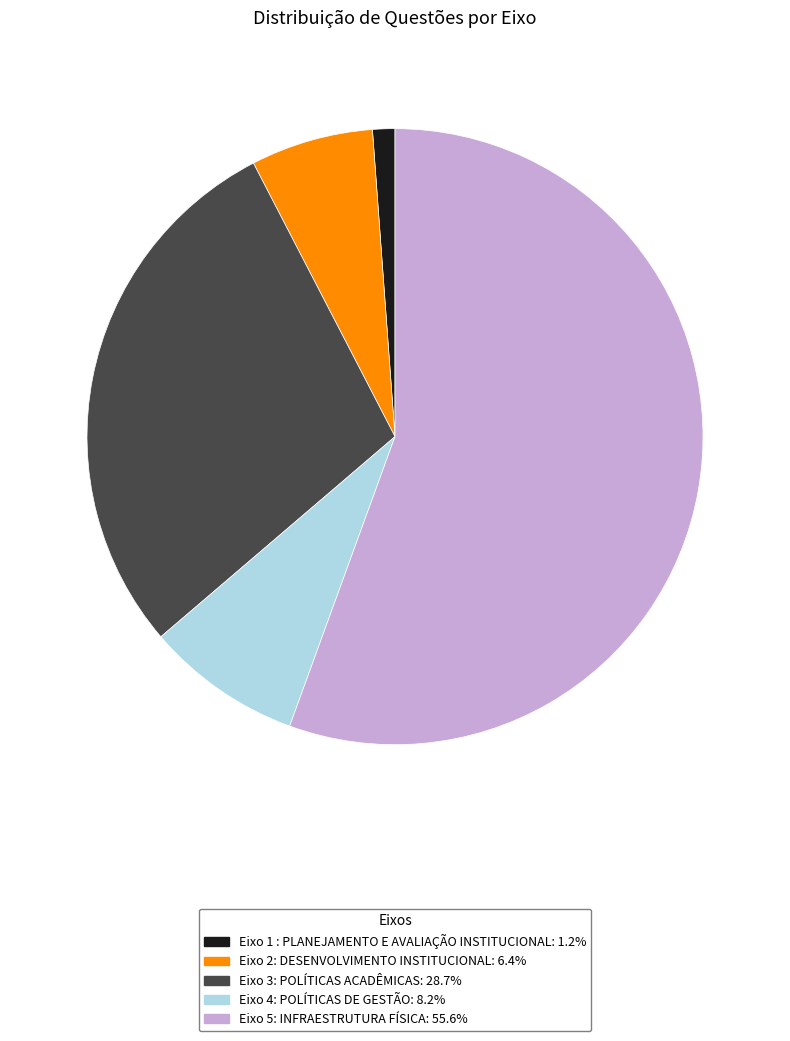

Does Eixo 4: POLÍTICAS DE GESTÃO: 8.2% represent more than half of the total?

No